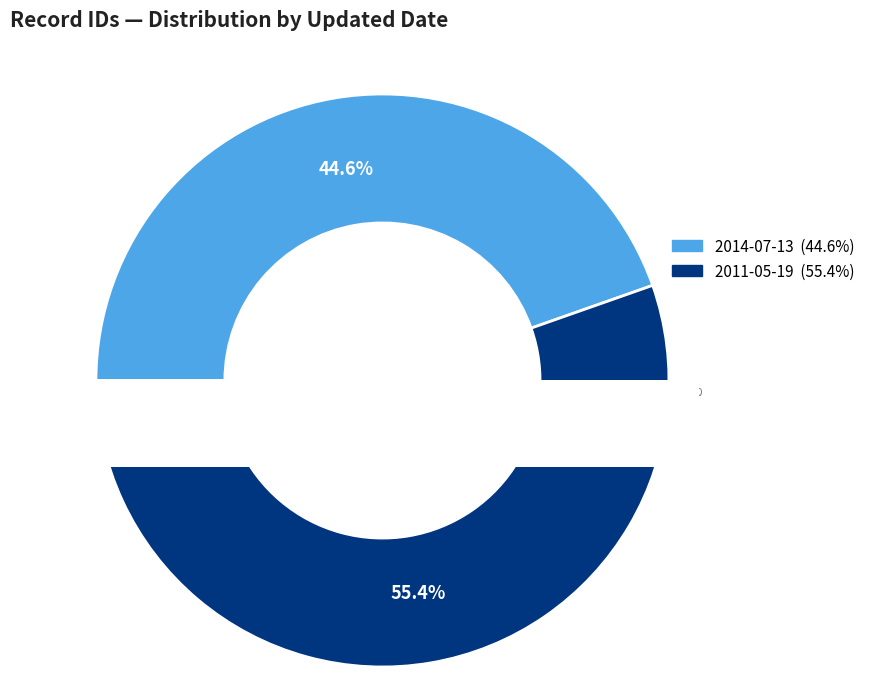

How many segments does this pie chart have?

2